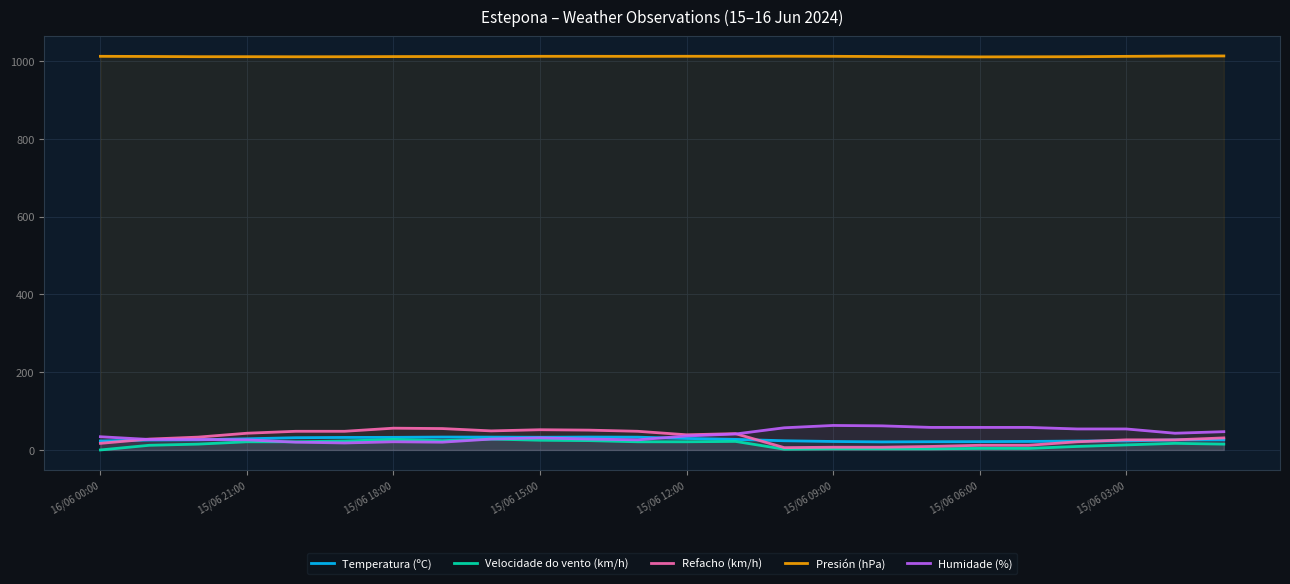

What value does the Presión (hPa) series have at 15/06 21:00?

1011.3